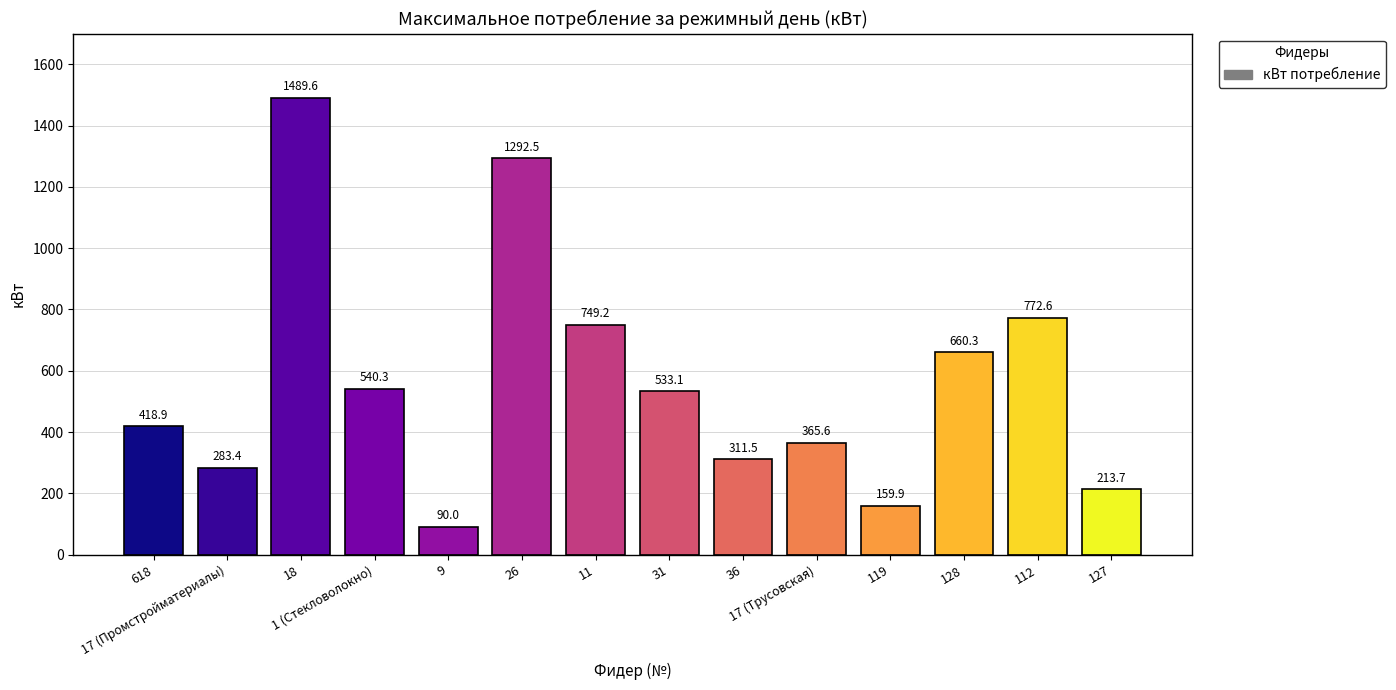

What is the sum of all values?

7880.6